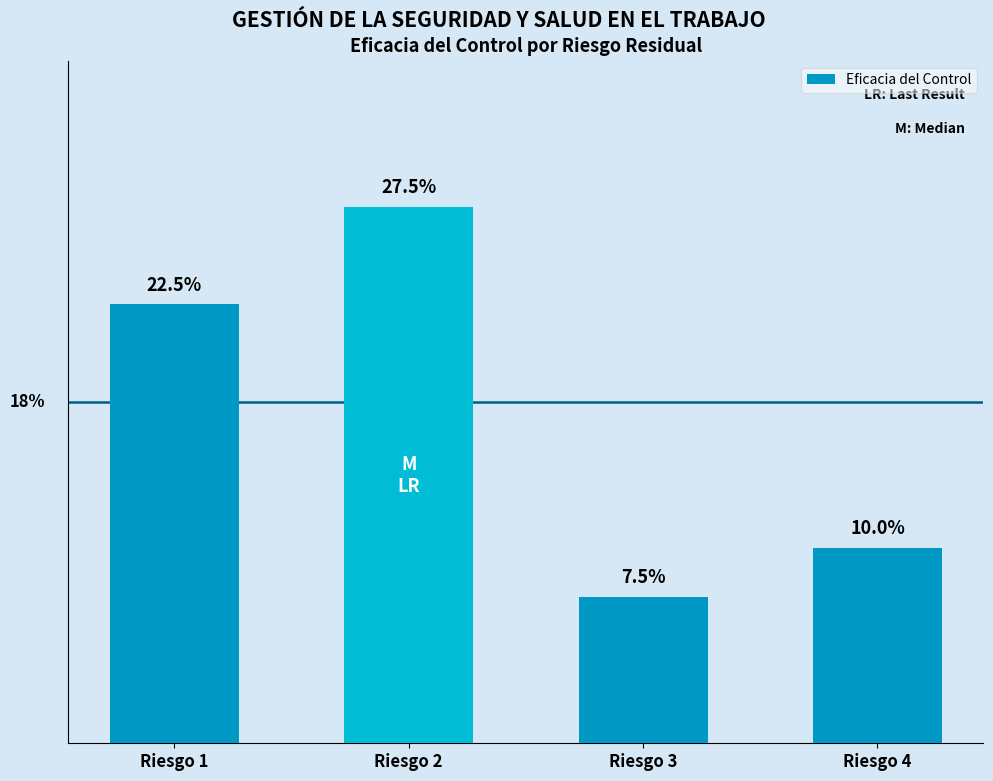

How many values are between 0 and 1?

4